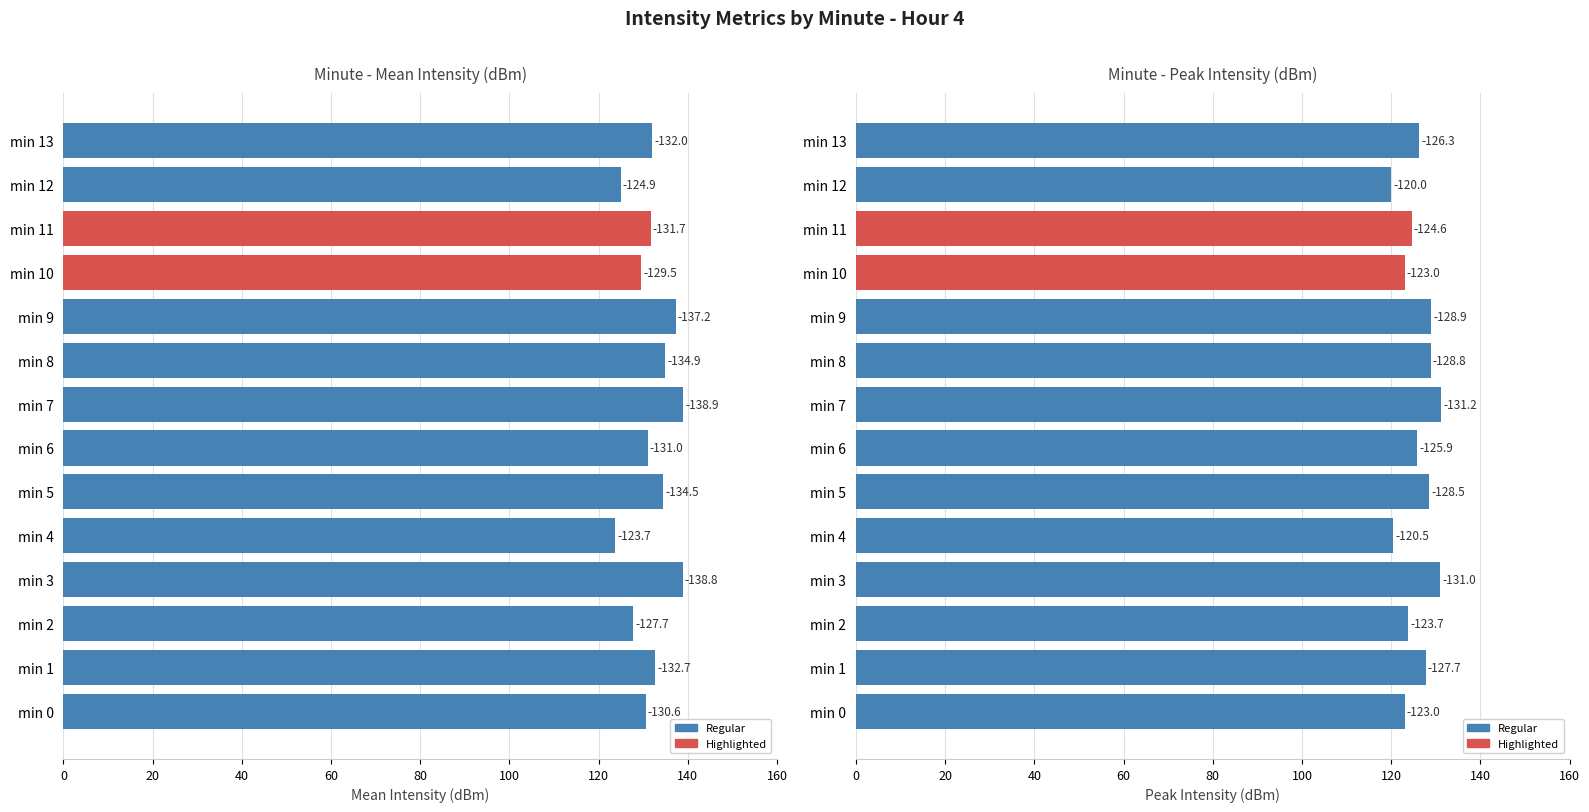

What is the average value of the Mean Intensity (dBm) series?

132.0